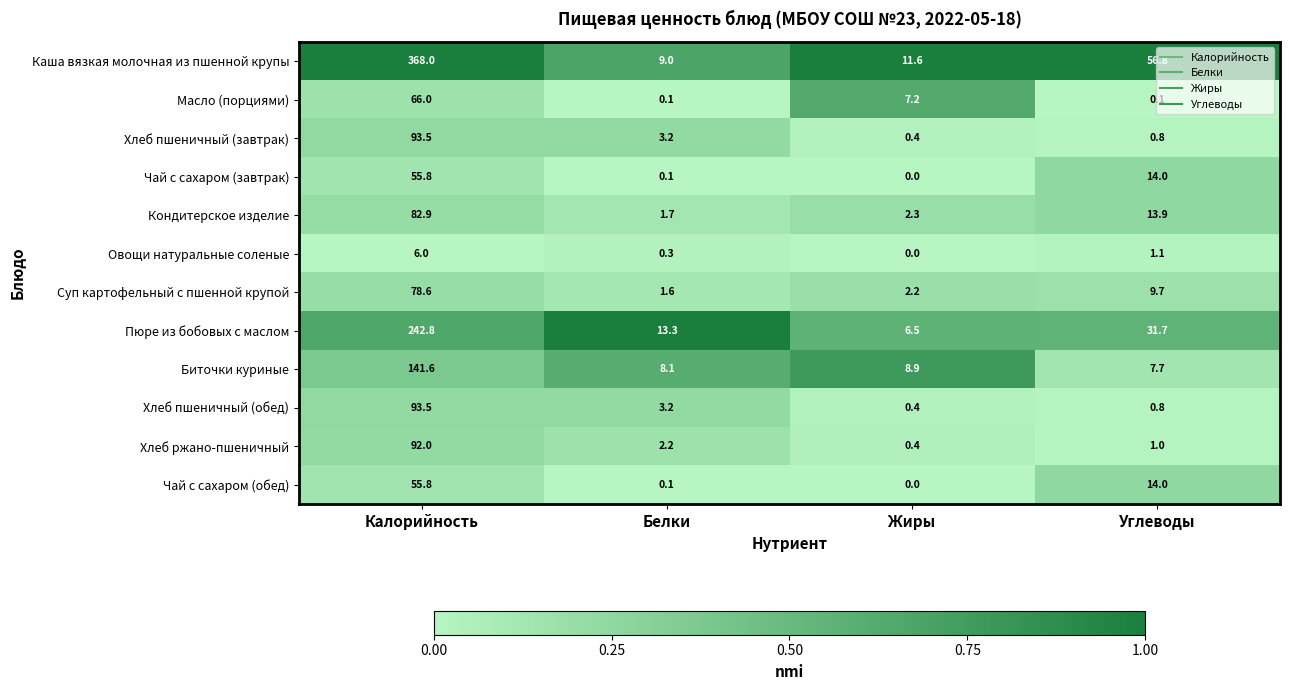

Is the value of Хлеб ржано-пшеничный at Калорийность greater than the value of Суп картофельный с пшенной крупой at Углеводы?

Yes